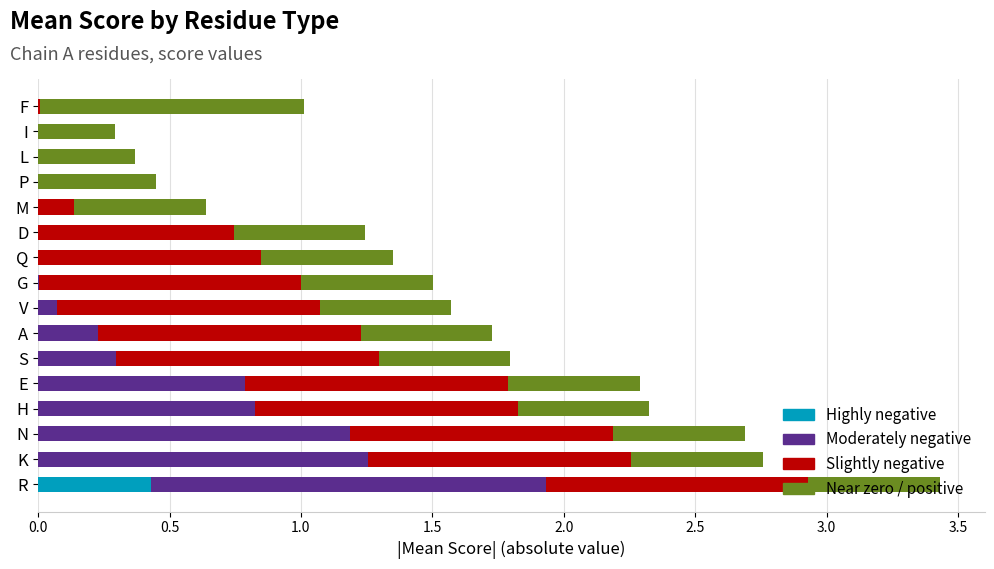

At which category is the sum across all series the highest?

R